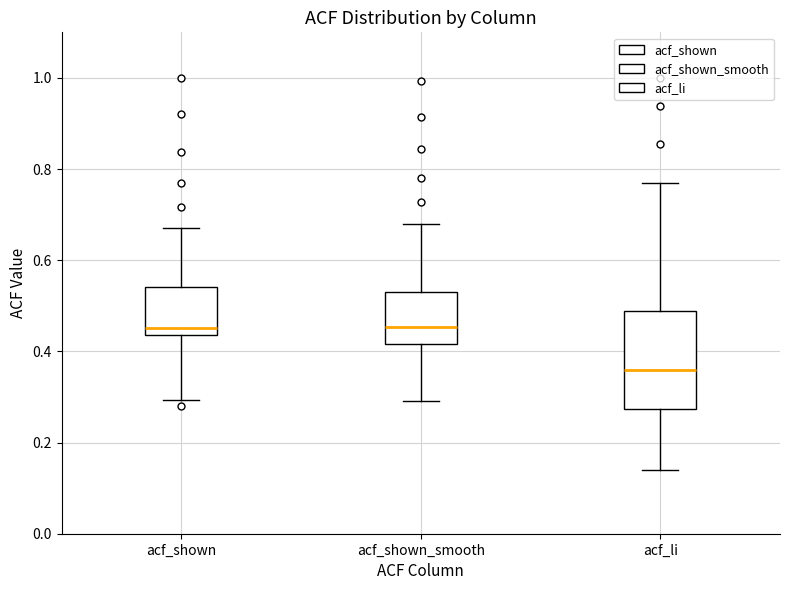

Reading left to right, transcribe this box plot: for each box, give where its median line is, the range the box spans, and where its two whiskers end, as read against the y-axis. The values are not printed on the chart, so give them approximately, as read against the axis.

acf_shown: median 0.46, box 0.44 to 0.54, whiskers 0.30 to 0.68
acf_shown_smooth: median 0.46, box 0.42 to 0.52, whiskers 0.30 to 0.68
acf_li: median 0.36, box 0.28 to 0.48, whiskers 0.14 to 0.78